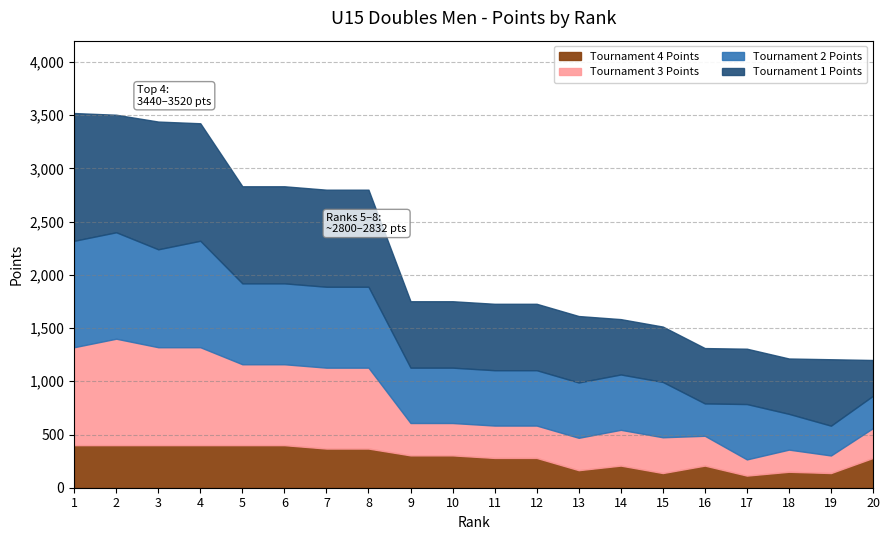

What is the difference between the maximum and second lowest values in the Points Col1 series?

680